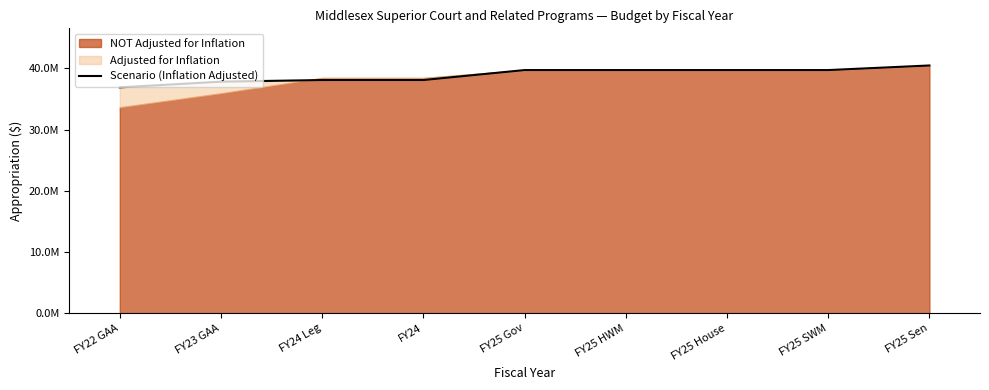

Where is the data nearest to the value 38695612?

FY24 Leg